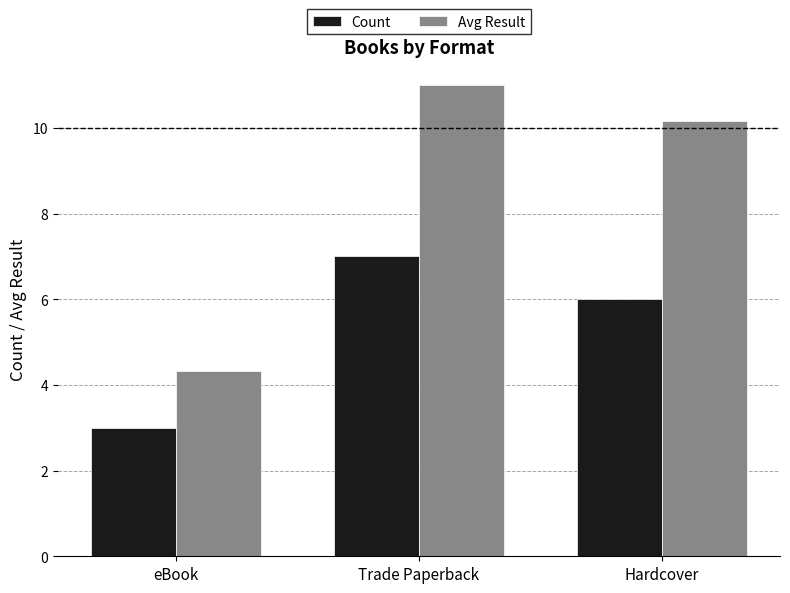

Which category has the lowest value in the Avg Result series?

eBook